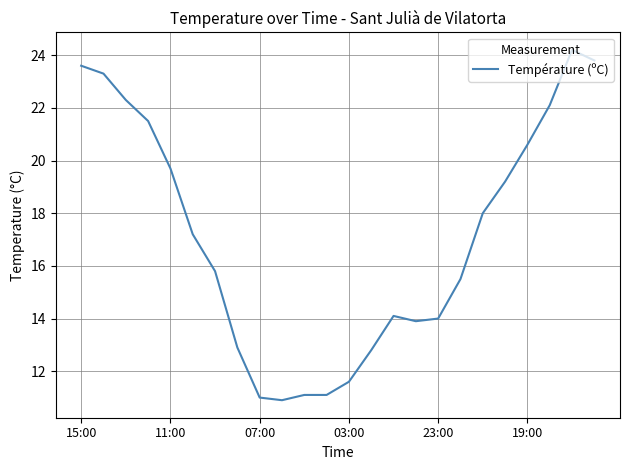

What is the minimum value shown in the chart?

10.9